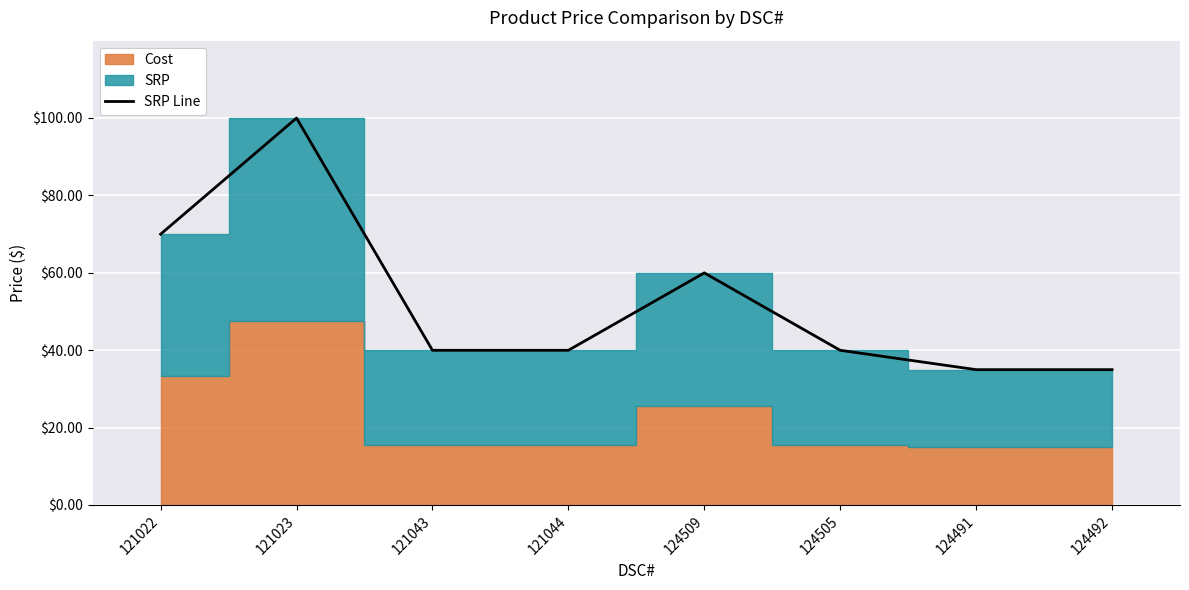

What is the minimum value for SRP Line?

35.0